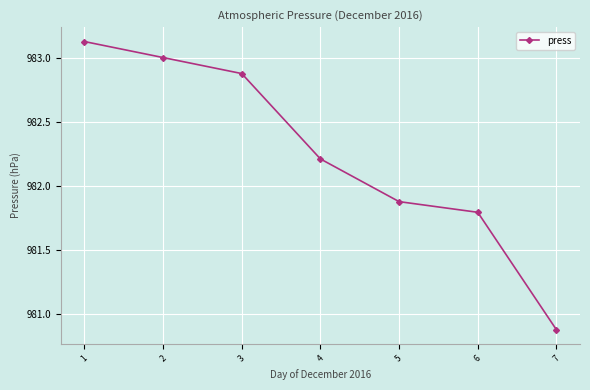

What is the change in value from 5 to 6?

-0.1